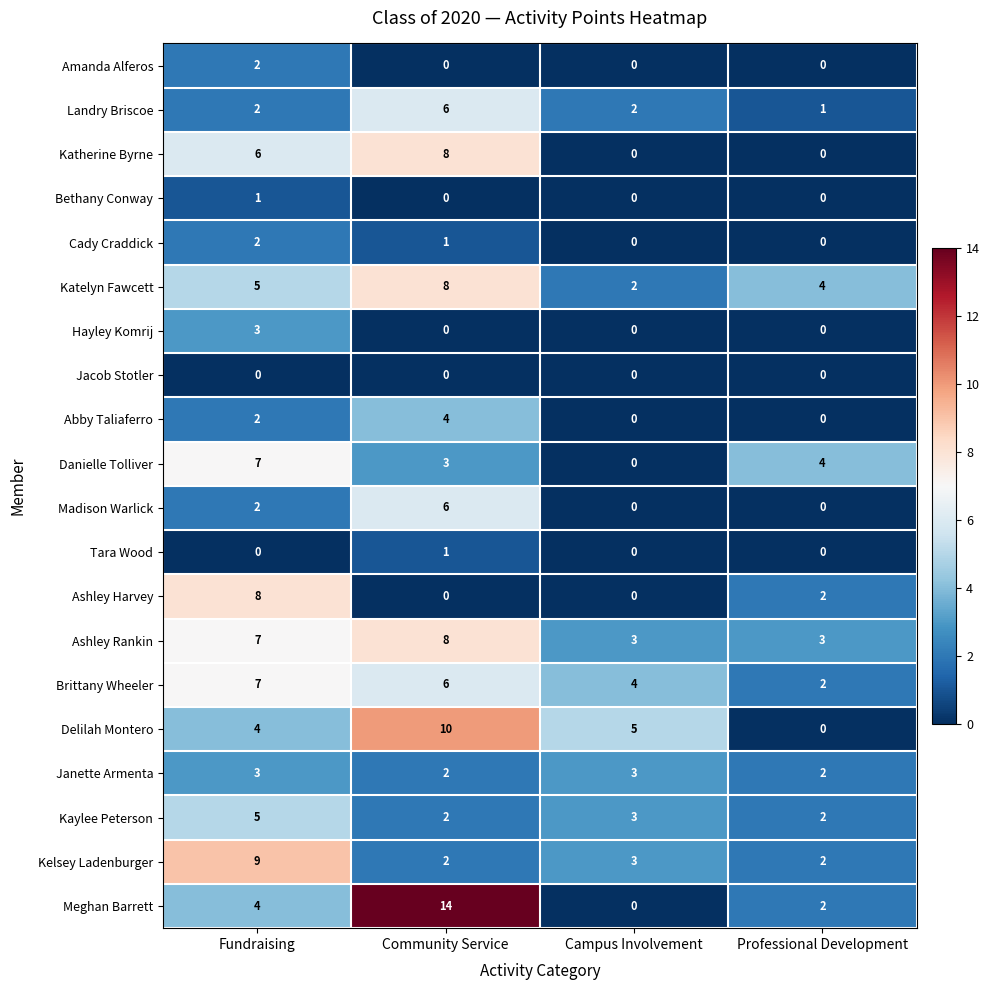

What is the difference between the Delilah Montero values at Fundraising and Professional Development?

4